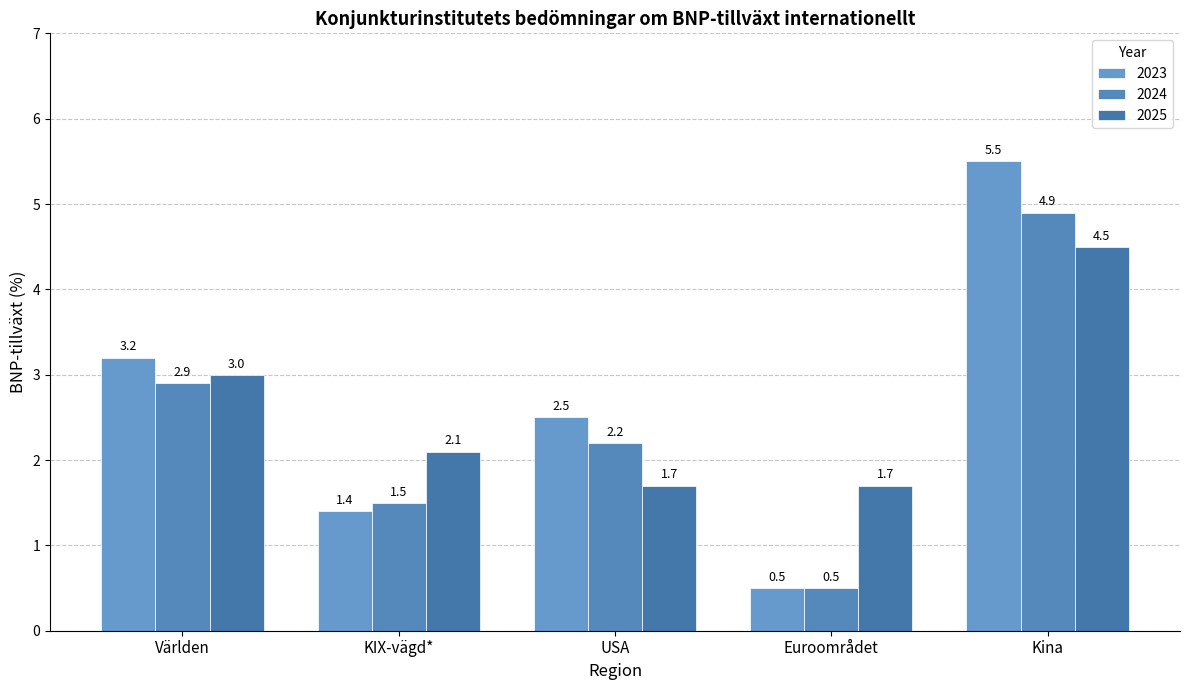

Reading left to right, list all the values displayed in this chart.

2023: Världen=3.2	KIX-vägd*=1.4	USA=2.5	Euroområdet=0.5	Kina=5.5
2024: Världen=2.9	KIX-vägd*=1.5	USA=2.2	Euroområdet=0.5	Kina=4.9
2025: Världen=3.0	KIX-vägd*=2.1	USA=1.7	Euroområdet=1.7	Kina=4.5